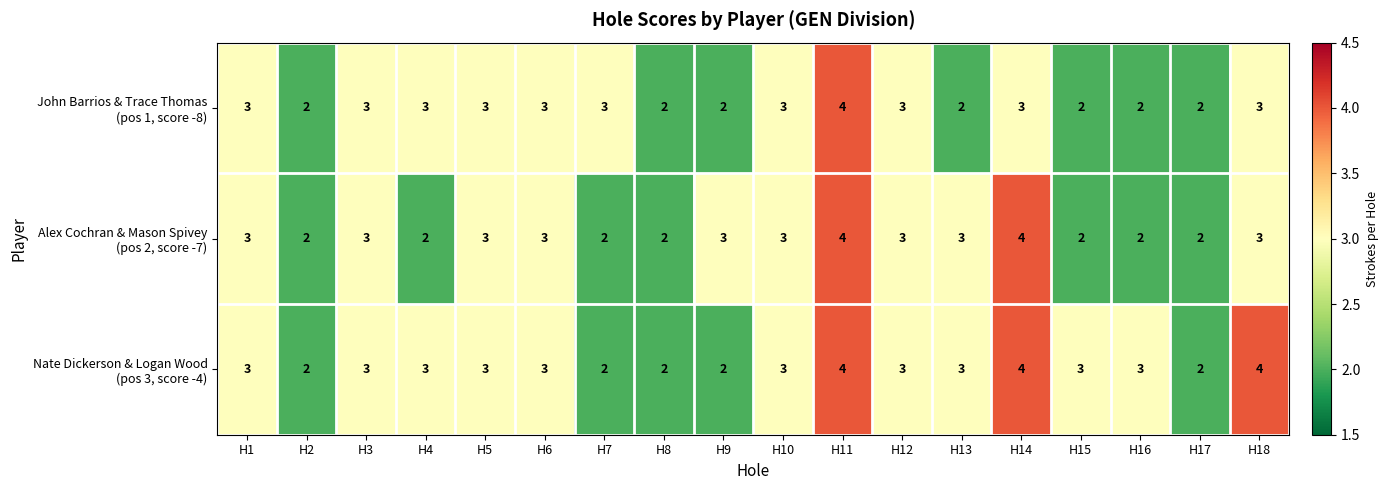

What is the greatest value displayed?

4